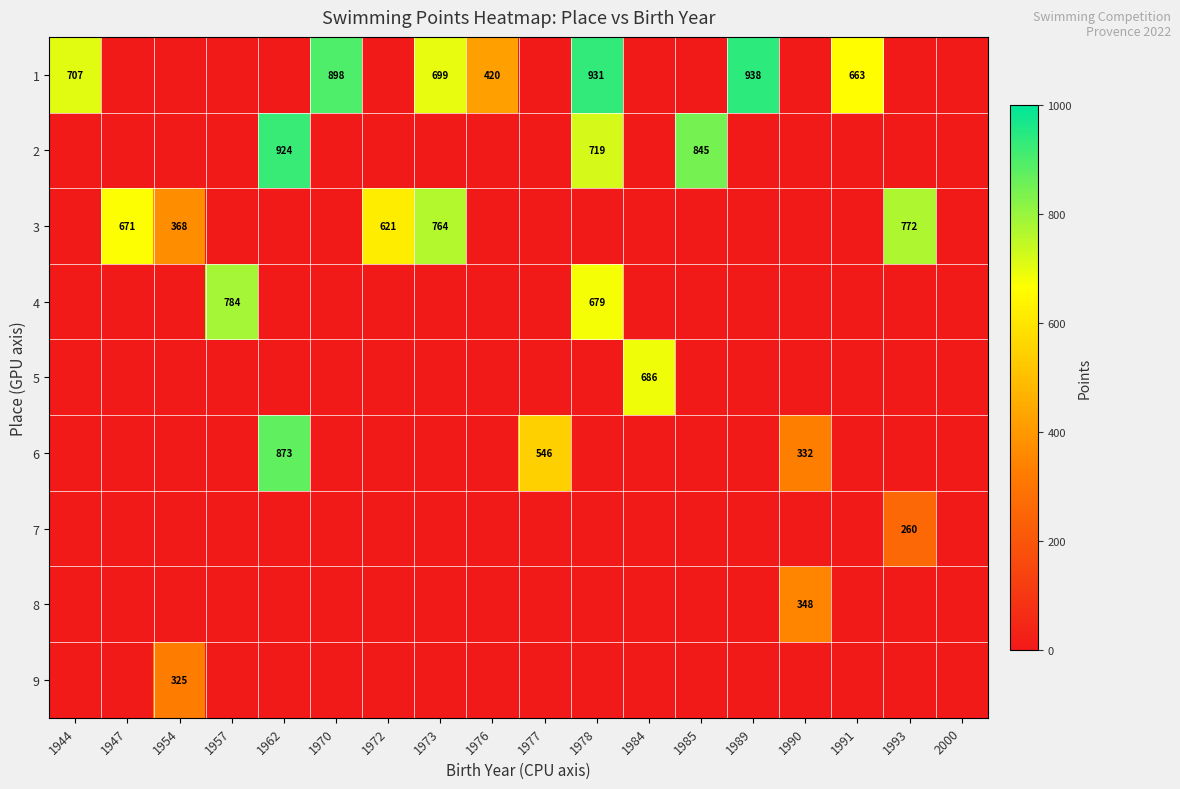

The 3 series shows 181 at 1973. True or false?

False